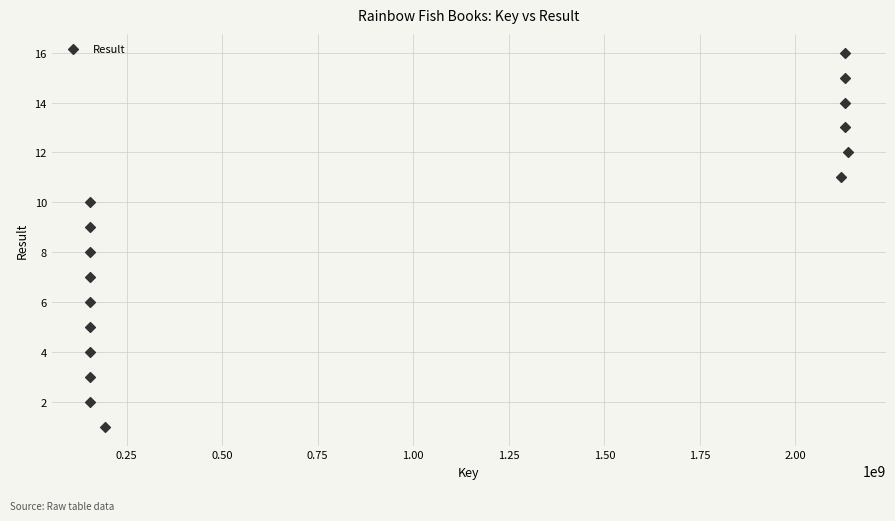

What is the range of X values (max minus min)?

1984011864